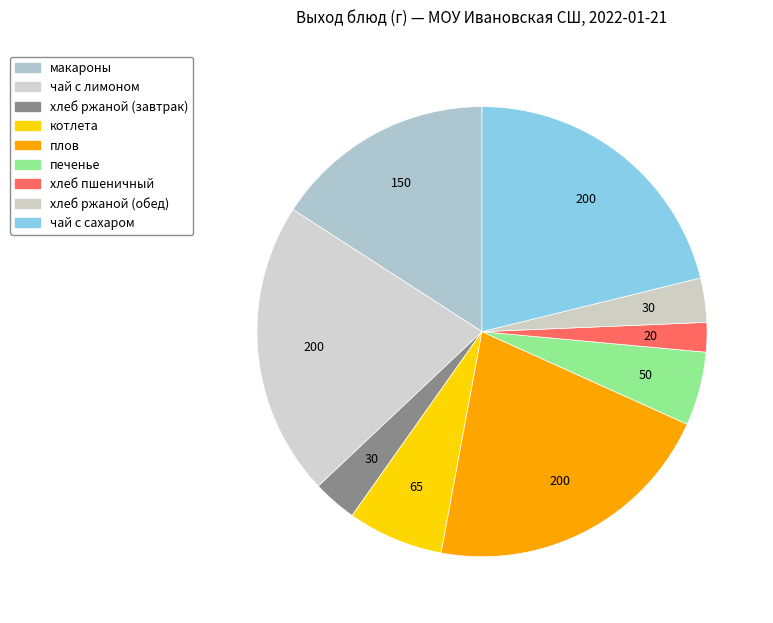

How many slices are in this pie chart?

9